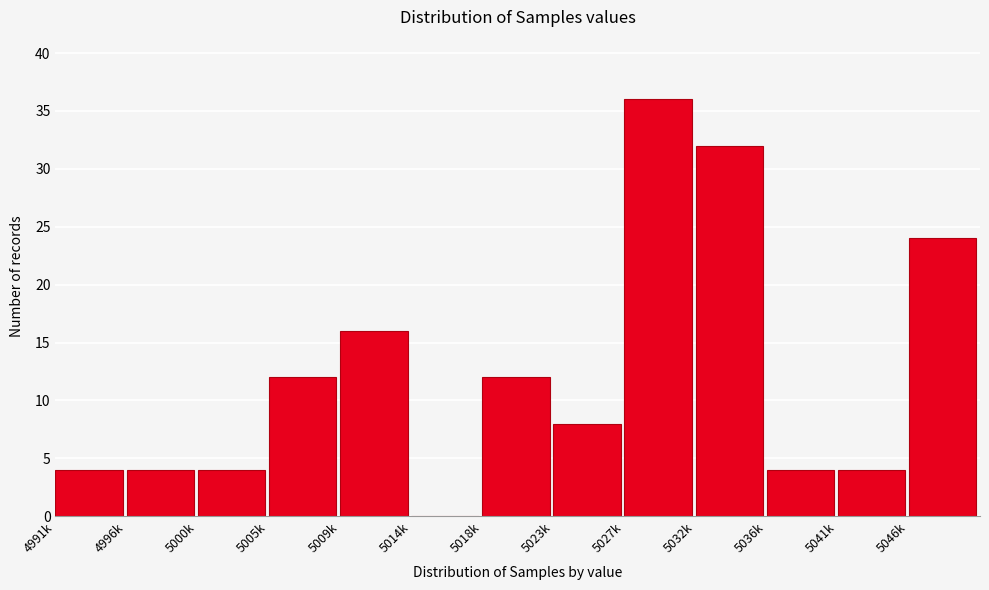

Reading left to right, list all the values displayed in this chart.

4991k=4	4996k=4	5000k=4	5005k=12	5009k=16	5014k=0	5018k=12	5023k=8	5027k=36	5032k=32	5036k=4	5041k=4	5046k=24